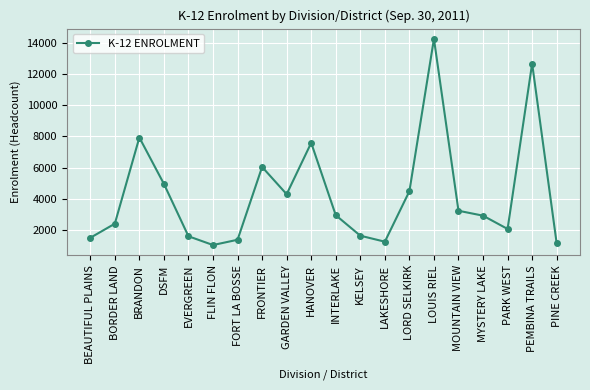

Where is the first local minimum?

FLIN FLON